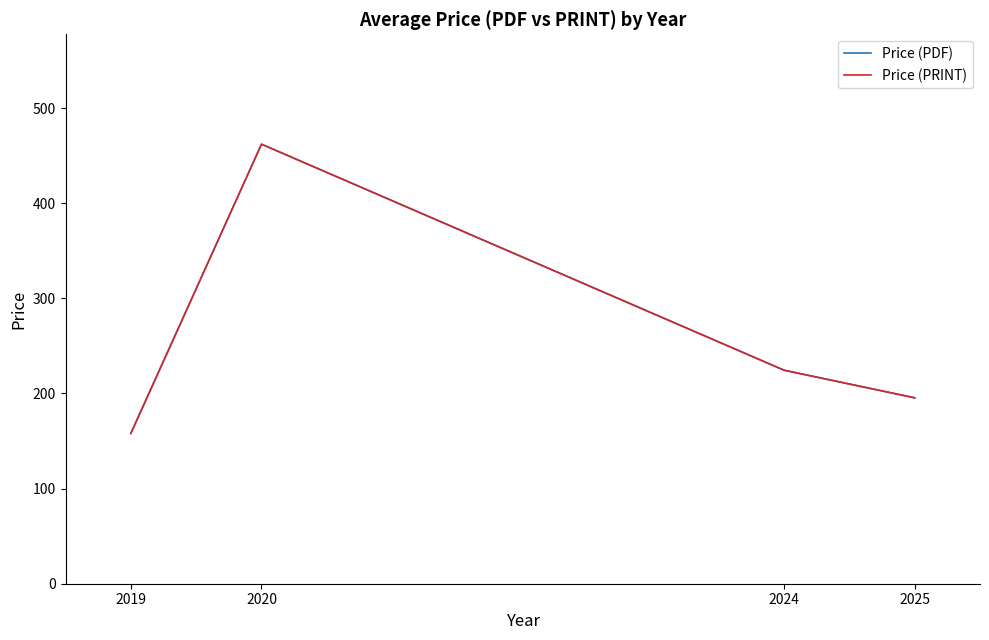

Reading left to right, transcribe all the data shown in this chart.

Price (PDF): 158.0	462.0	224.4	195.4
Price (PRINT): 158.0	462.0	224.4	195.4